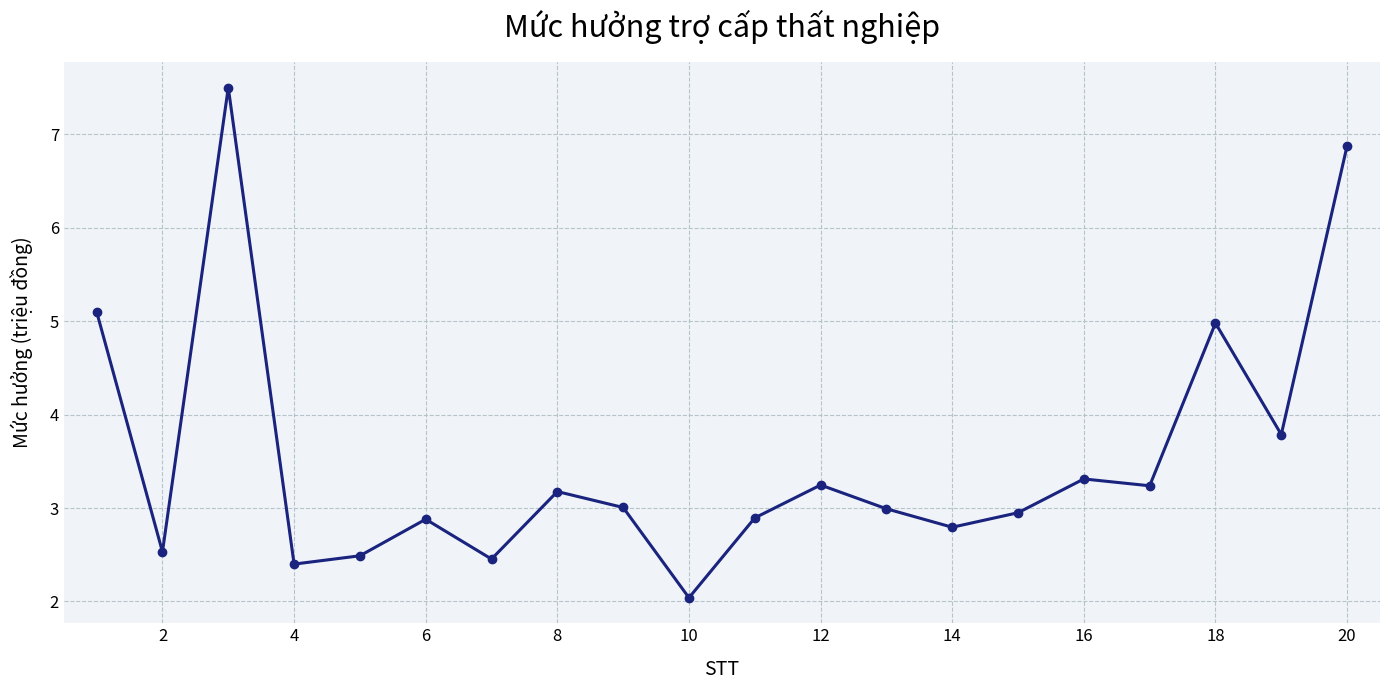

What is the smallest value displayed?

2.0